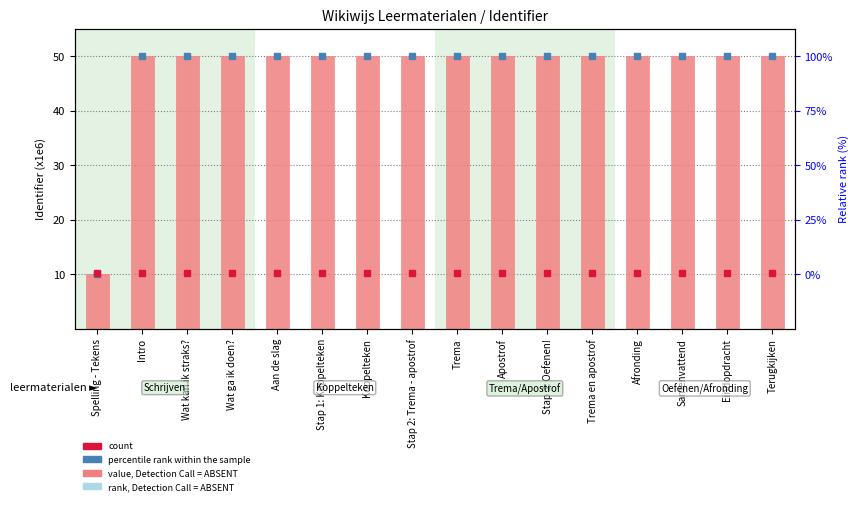

Where is the data nearest to the value 30?

Intro